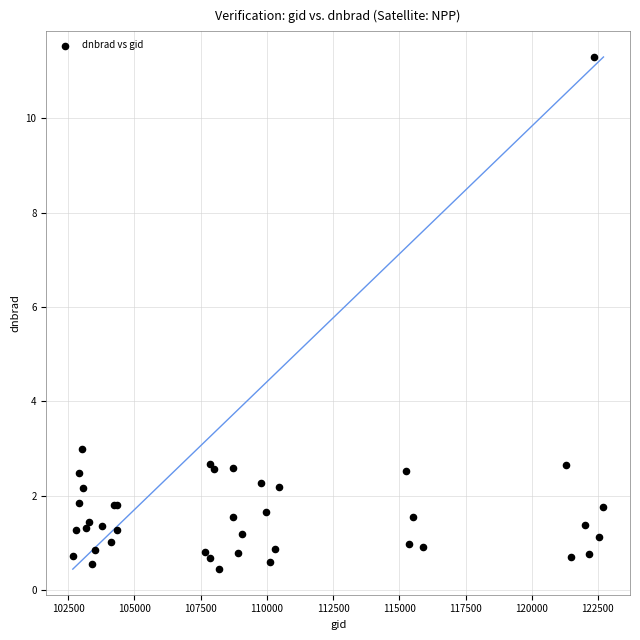

What Y value in the scatter plot is closest to 5?

3.0